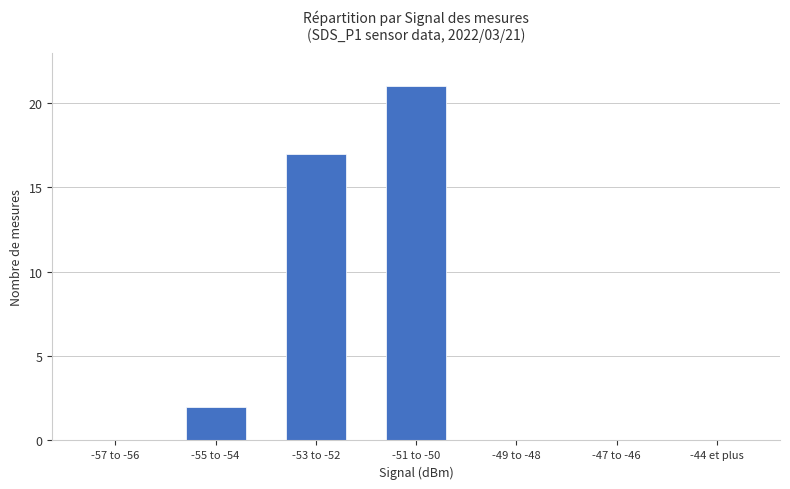

What is the maximum value shown in the chart?

21